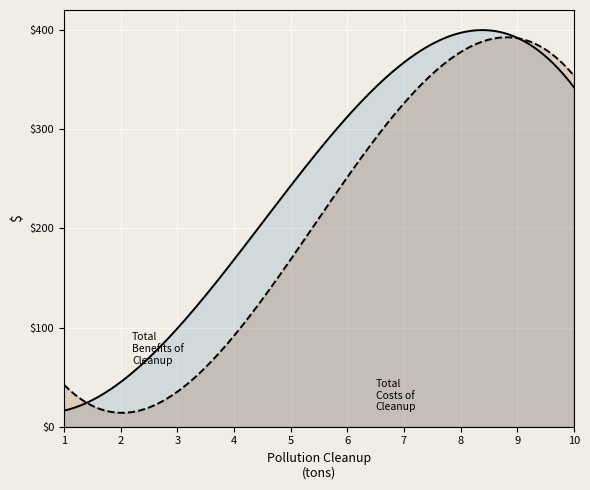

What is the maximum value shown in the chart?

399.8